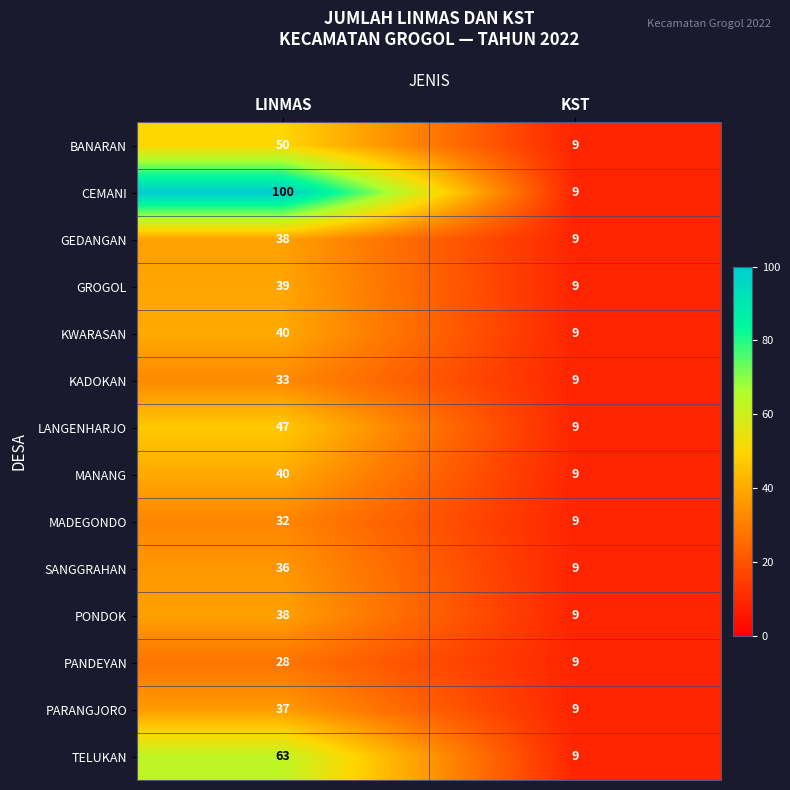

Is it true that MANANG equals 9 at KST?

True